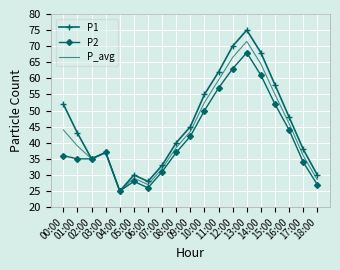

Which series has the largest range (max minus min)?

P1